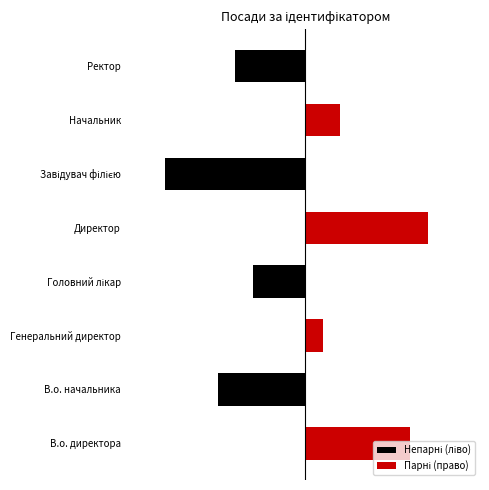

Is it true that Парні (право) equals 4 at 3?

False